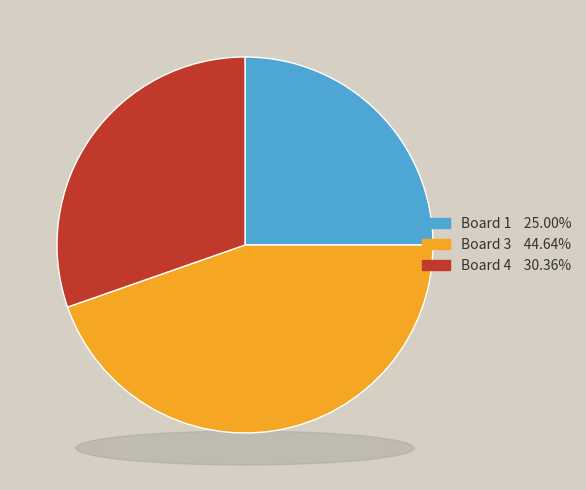

Is the sum of Board 3 and Board 1 greater than half?

Yes